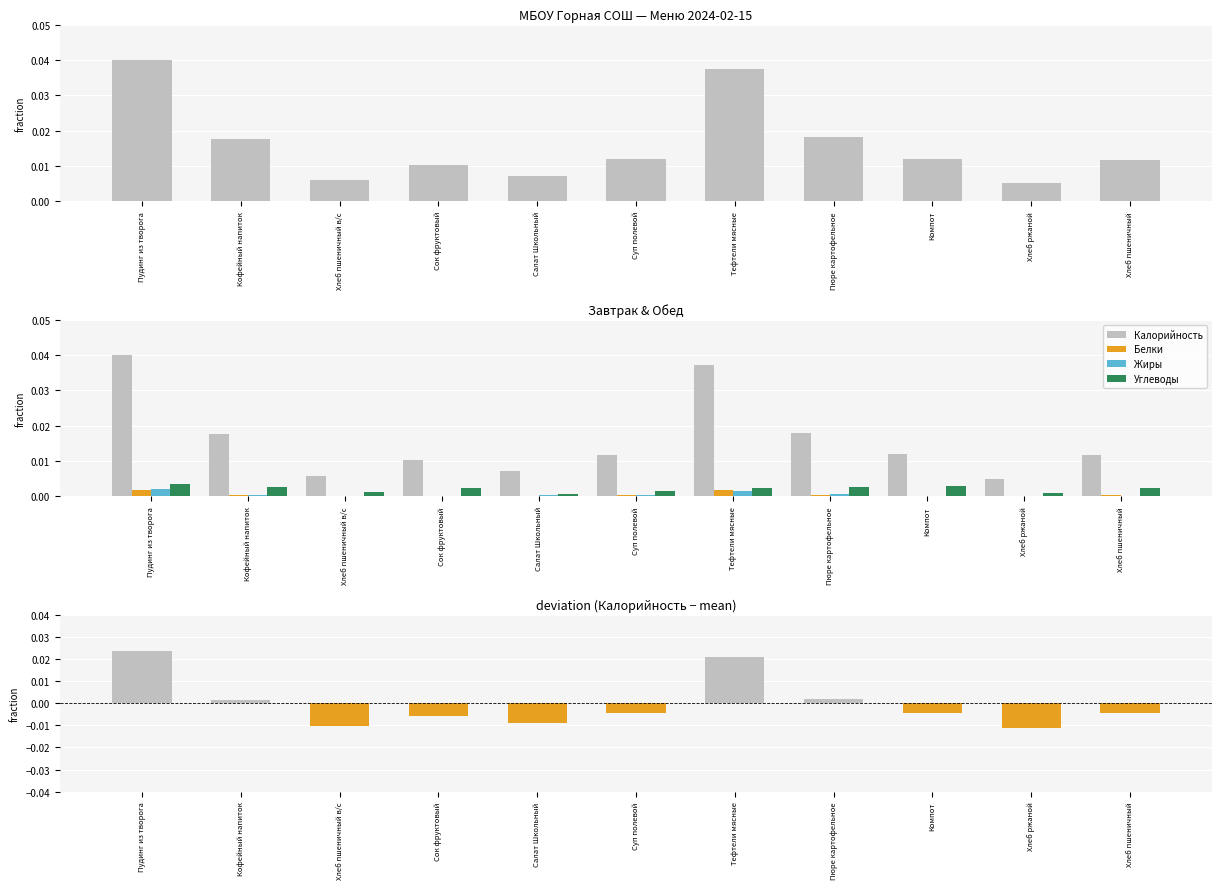

List the series in order of their peak value, lowest first.

Белки, Жиры, Углеводы, Калорийность (отклонение), Калорийность